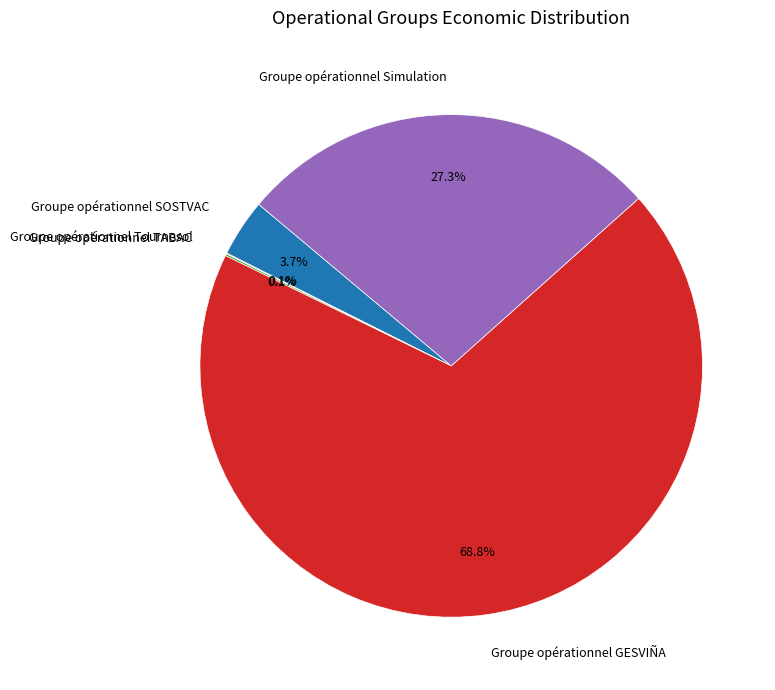

How much of the chart is everything except Groupe opérationnel SOSTVAC?

96.3%